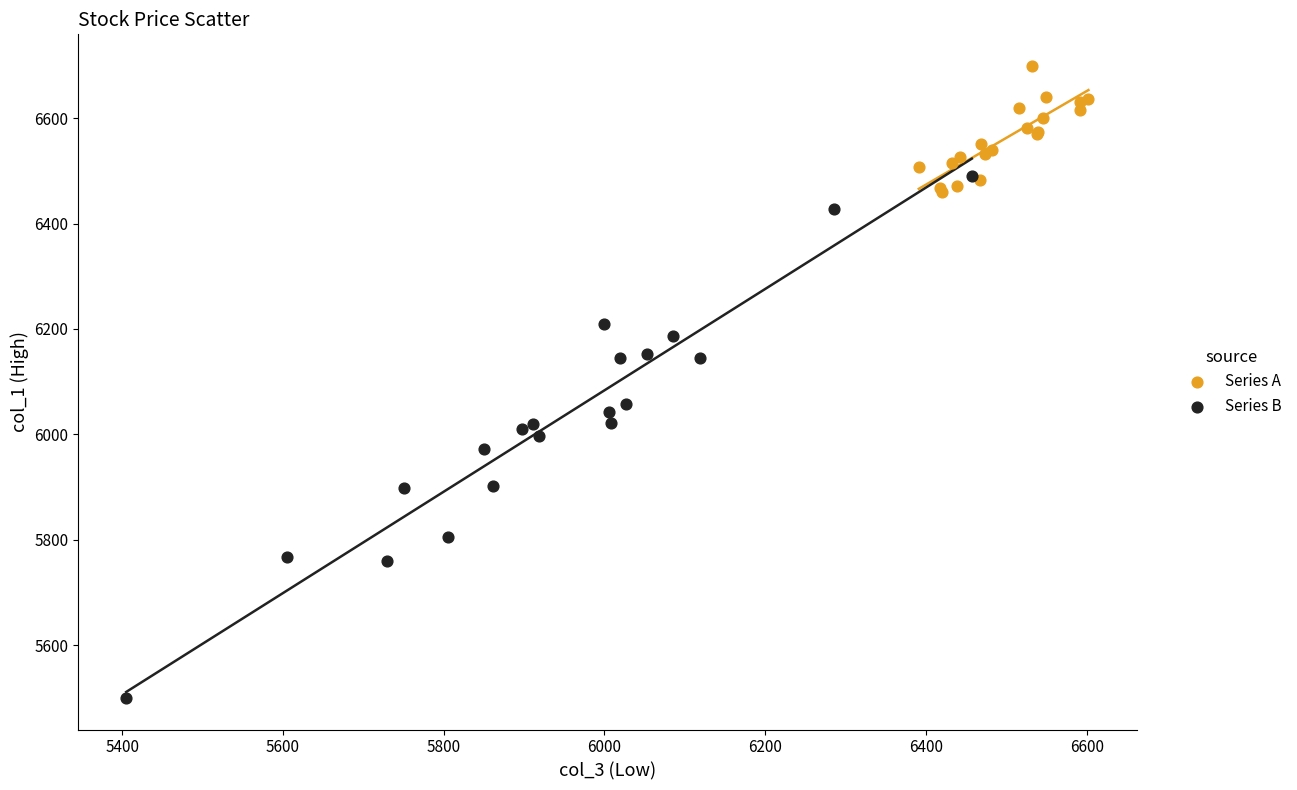

Which series reaches the maximum Y coordinate?

Series A